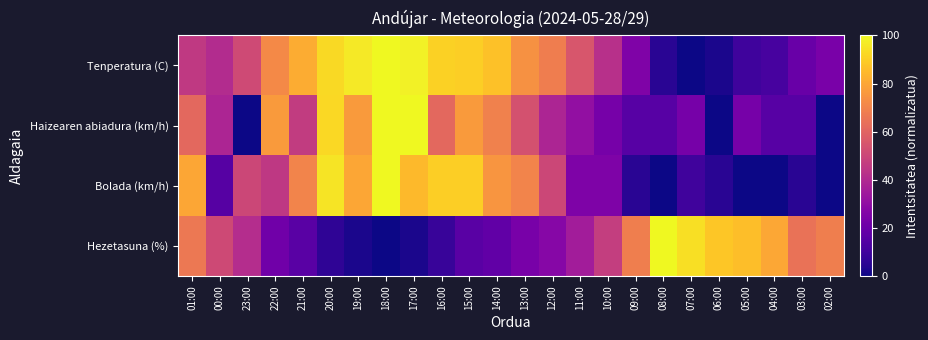

Rank the series at 07:00 from lowest to highest value.

Tenperatura (C), Bolada (km/h), Haizearen abiadura (km/h), Hezetasuna (%)